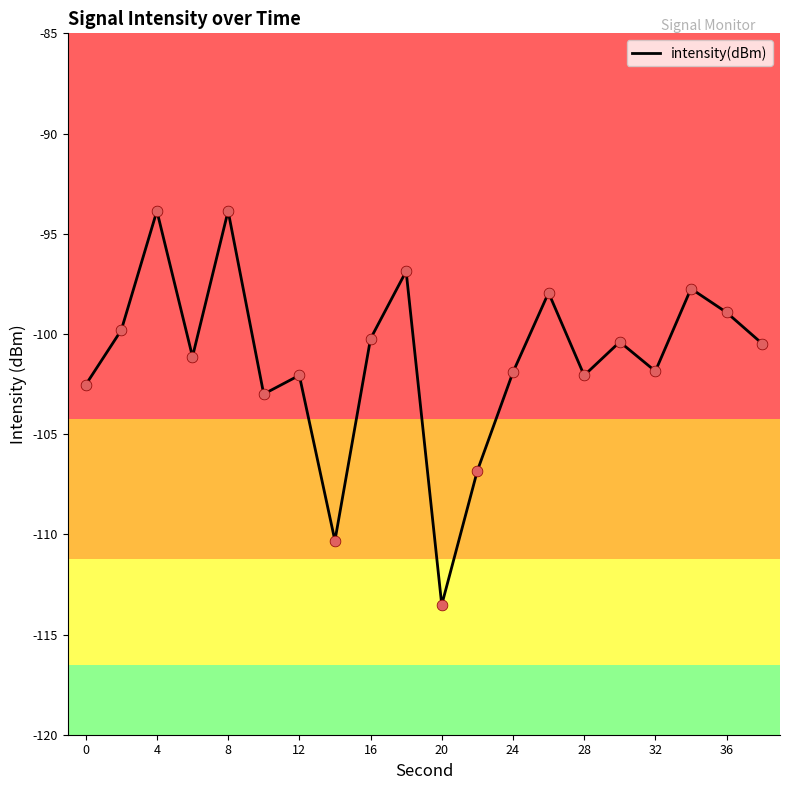

What is the maximum value shown in the chart?

-93.9